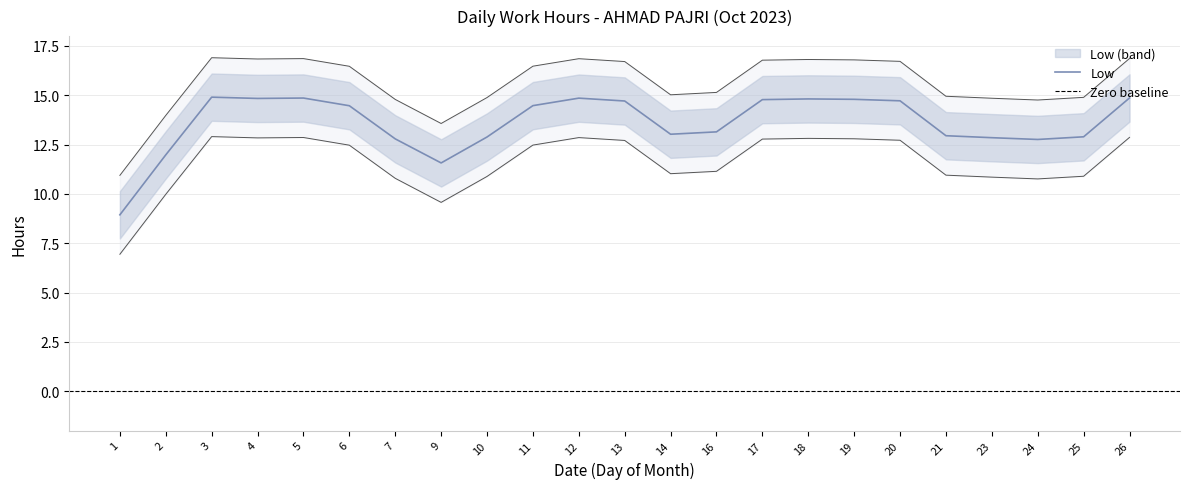

Is it true that Low equals 12.8 at 7?

True